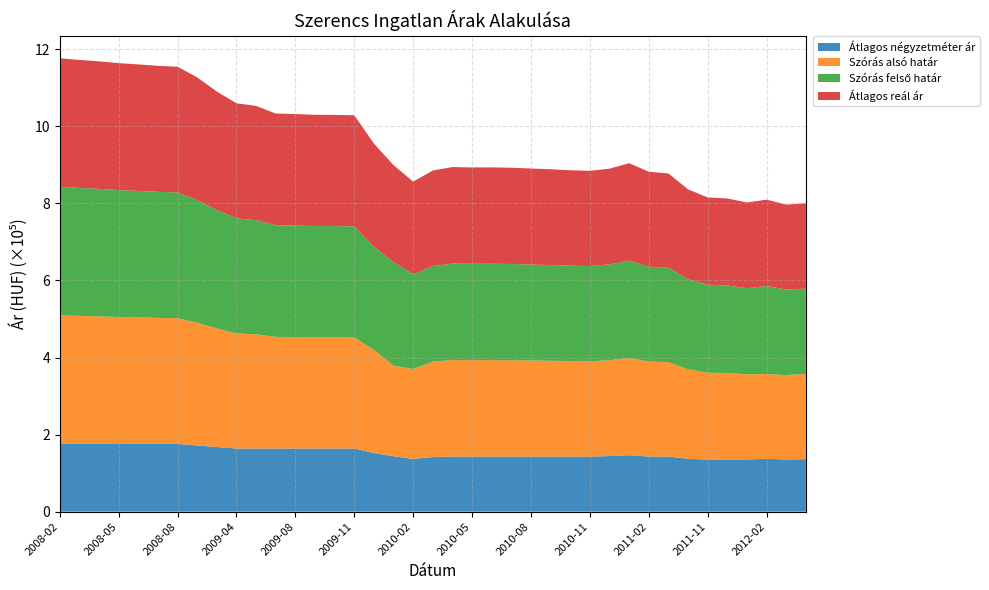

Reading left to right, list all the values displayed in this chart.

Átlagos négyzetméter ár: 175862	175862	175862	175862	175862	175862	175862	171839	167816	163793	163793	163793	163793	163793	163793	163793	152223	143776	136879	141553	143103	143103	143103	143103	143103	143103	143103	143103	144252	146551	143103	143103	137060	135336	135336	135336	137155	135336	136363
Szórás alsó határ: 333600	332147	330913	329382	328269	327062	326263	318411	307485	298673	296359	289799	289377	288705	288622	288287	267690	234934	233298	247922	250420	250060	250132	249844	249128	248487	247637	247145	248634	252597	246374	244847	232143	225254	224382	220900	220164	219051	221285
Szórás felső határ: 333600	332147	330913	329382	328269	327062	326263	318411	307485	298673	296359	289799	289377	288705	288622	288287	267690	268696	246450	247922	250420	250060	250132	249844	249128	248487	247637	247145	248634	252597	246374	244847	234115	228156	227284	223802	228210	221953	221285
Átlagos reál ár: 333600	332147	330913	329382	328269	327062	326263	318411	307485	298673	296359	289799	289377	288705	288622	288287	267690	251815	239874	247922	250420	250060	250132	249844	249128	248487	247637	247145	248634	252597	246374	244847	233129	226705	225833	222351	224187	220502	221285